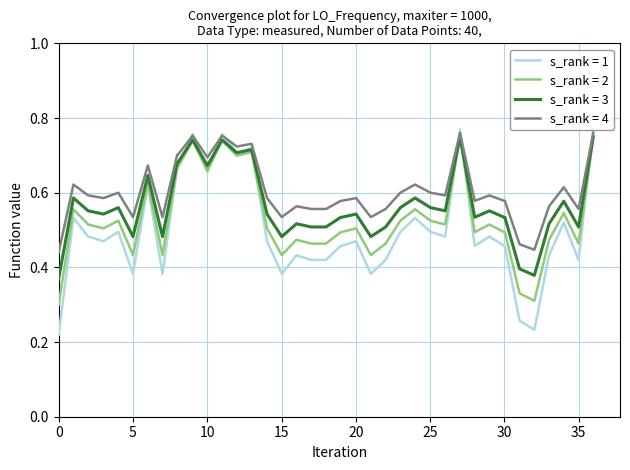

Rank the series by their average value, from highest to lowest.

s_rank = 4, s_rank = 3, s_rank = 2, s_rank = 1